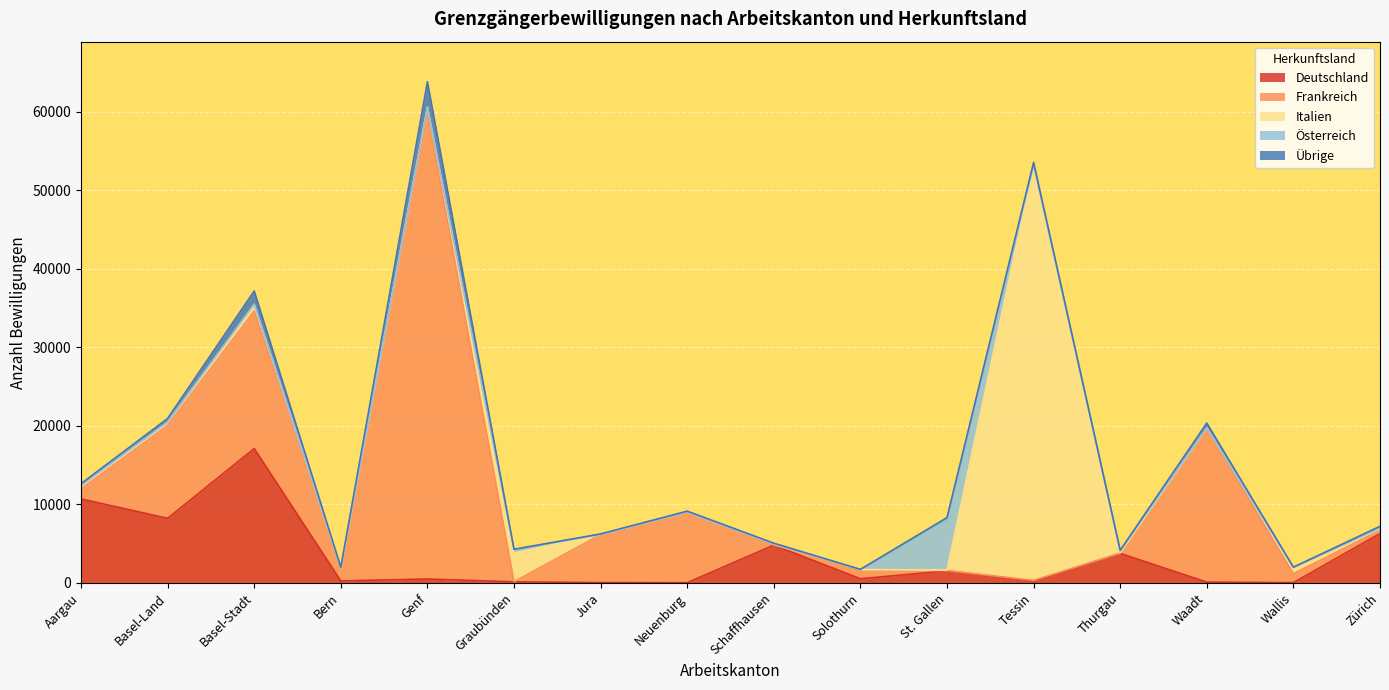

True or false: Übrige and Österreich intersect in this chart.

True